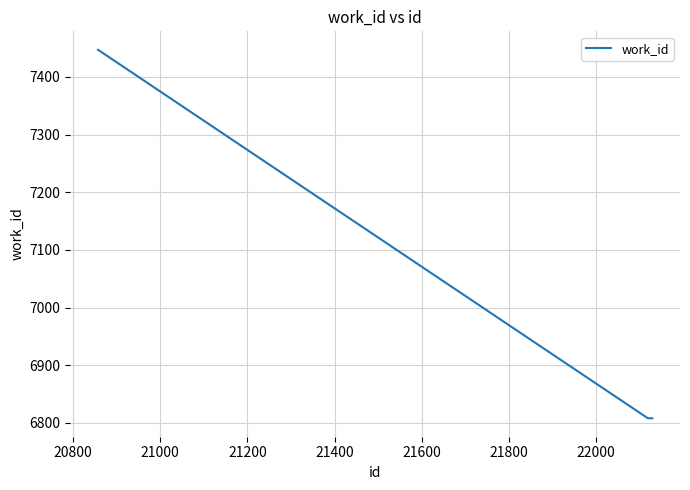

What is the sum of all values?

21063